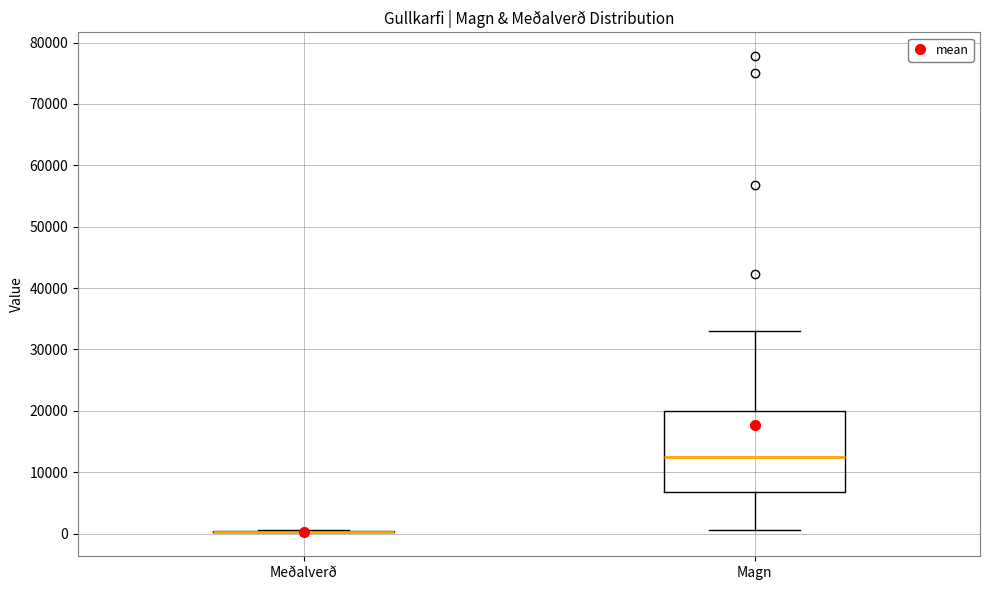

Reading left to right, read every box against the y-axis: the position of its median line, the range the box covers, and the ends of its whiskers. The values are not printed on the chart, so give them approximately, as read against the axis.

Meðalverð: box collapsed to a line at 0, whiskers 0 to 0
Magn: median 12000, box 7000 to 20000, whiskers 1000 to 33000